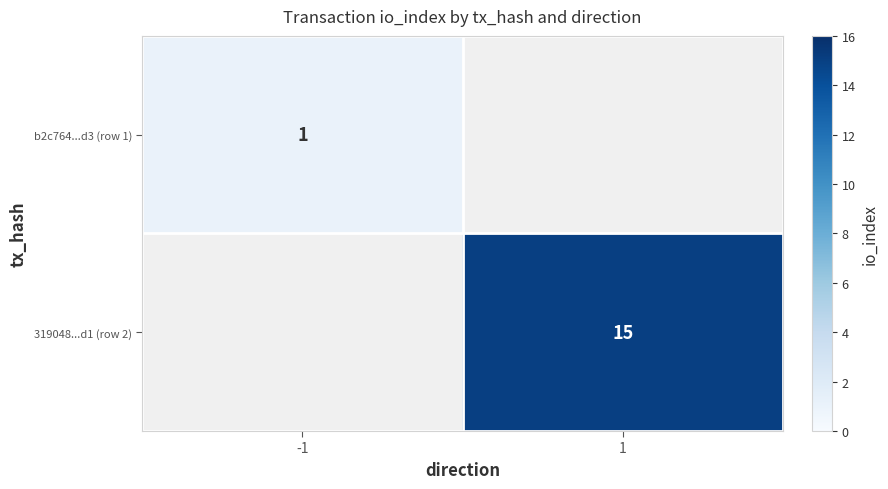

Is the value of b2c764...d3 (row 1) at -1 greater than the value of 319048...d1 (row 2) at 1?

No